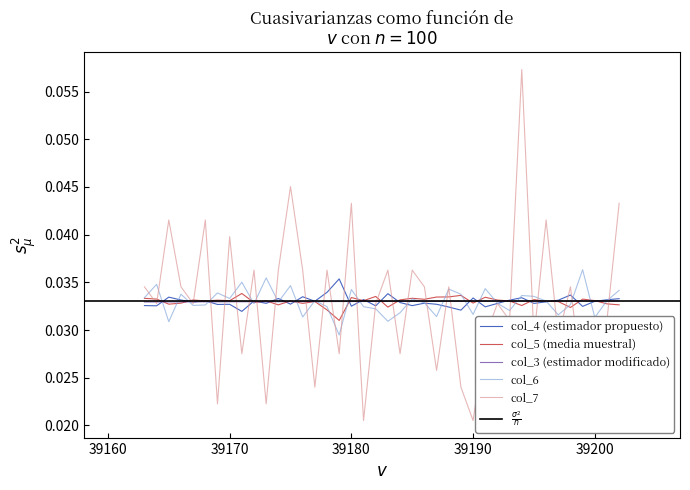

In col_4, how many points are higher than both neighbors (excluding endpoints)?

13